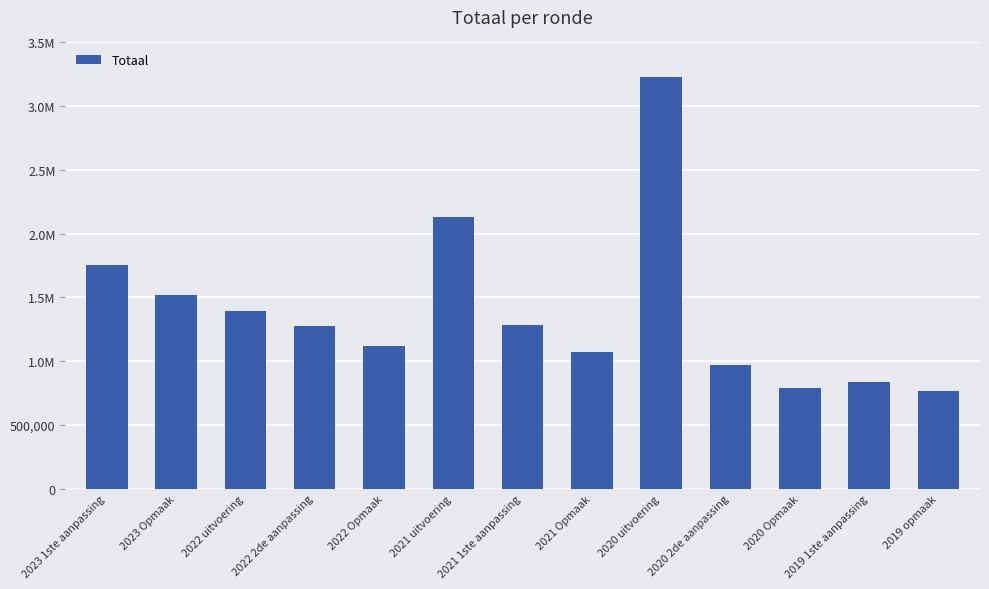

Which category has the lowest value across all series?

2019 opmaak